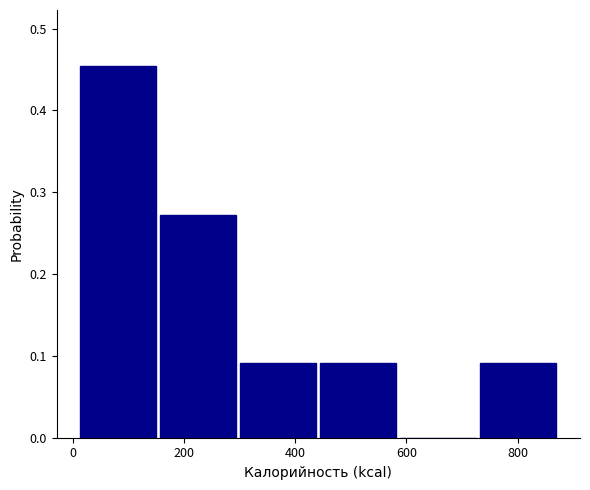

Reading left to right, list every bar in this chart as the range it spans on the x-axis followed by its height. Neither the bar edges nor the heights are printed on the chart, so give them approximately, as read against the axes.

20 to 160: 0.45
160 to 300: 0.27
300 to 440: 0.09
440 to 580: 0.09
580 to 740: 0
740 to 880: 0.09